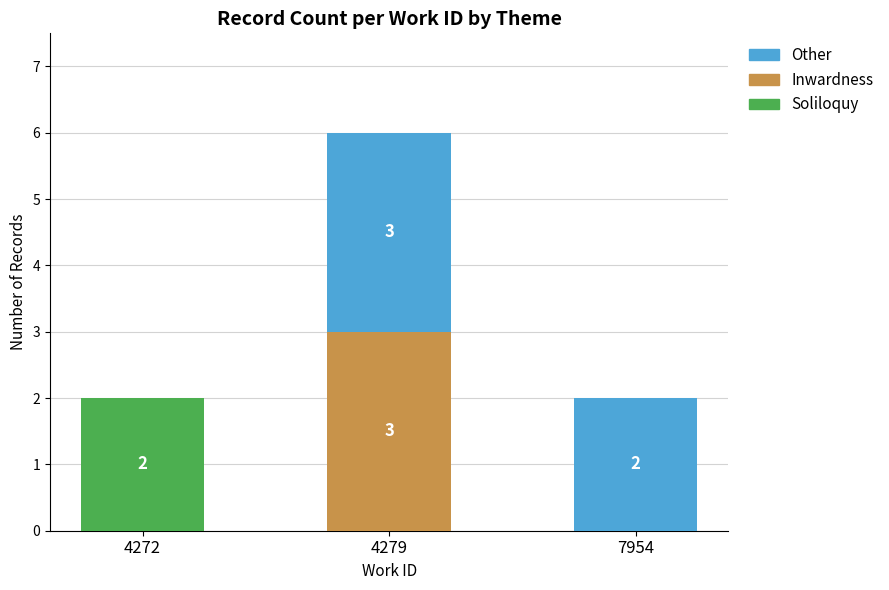

At which category is the sum across all series the highest?

4279